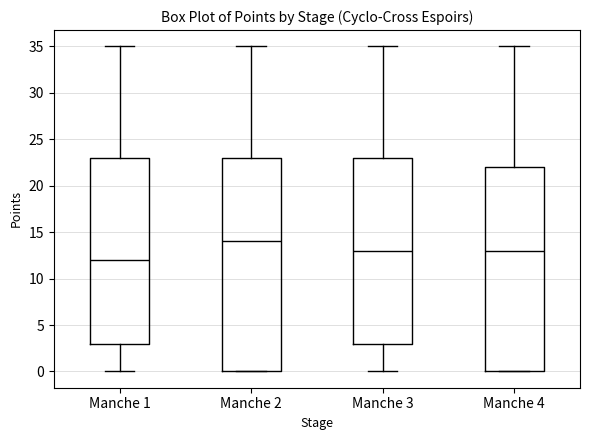

Which box has the highest median line?

Manche 2